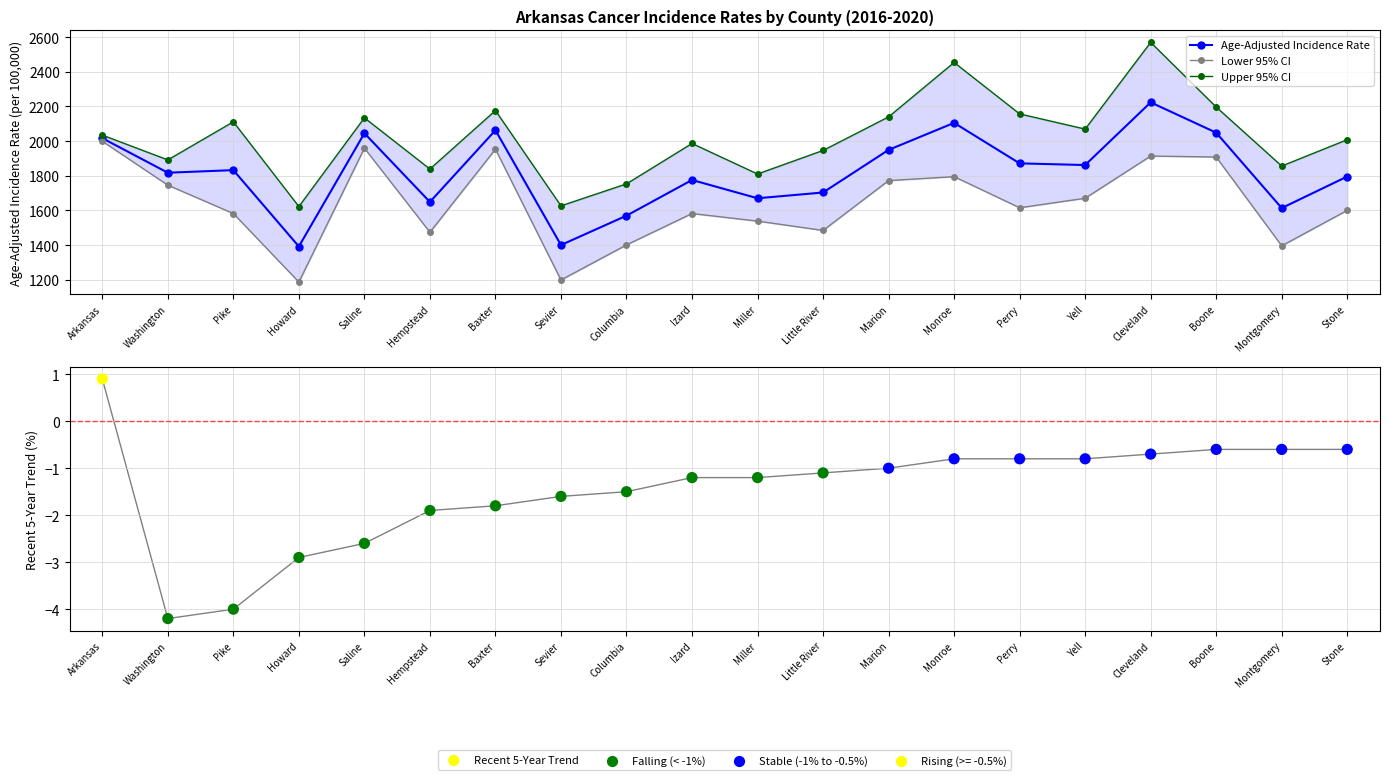

What are all the series names shown in the legend?

Age-Adjusted Incidence Rate, Lower 95% CI, Upper 95% CI, Recent 5-Year Trend